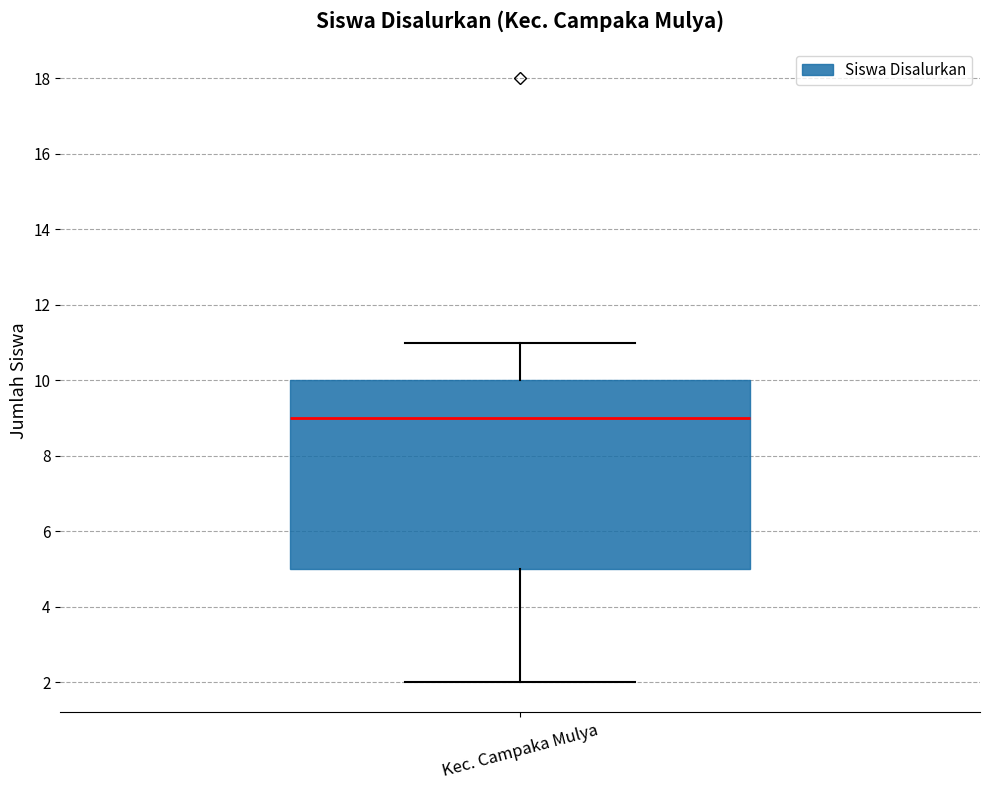

Read this box plot against the y-axis: the position of the median line, the range covered by the box, and the ends of both whiskers. The values are not printed on the chart, so give them approximately, as read against the axis.

median 9, box 5 to 10, whiskers 2 to 11